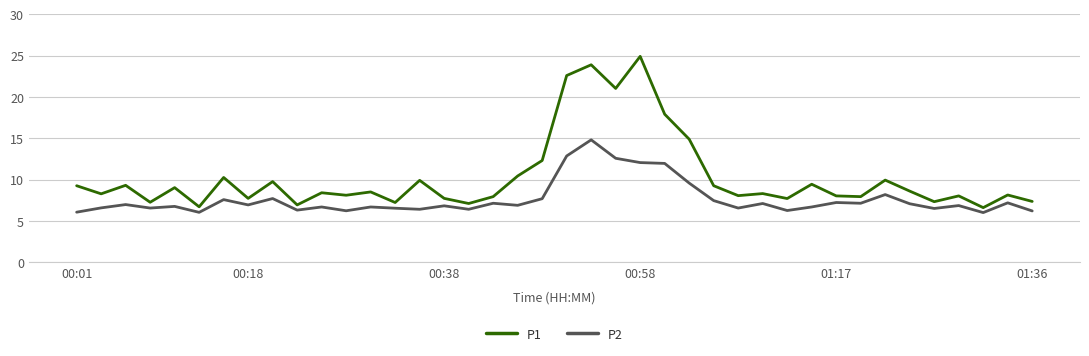

Rank the series by their average value, from highest to lowest.

P1, P2